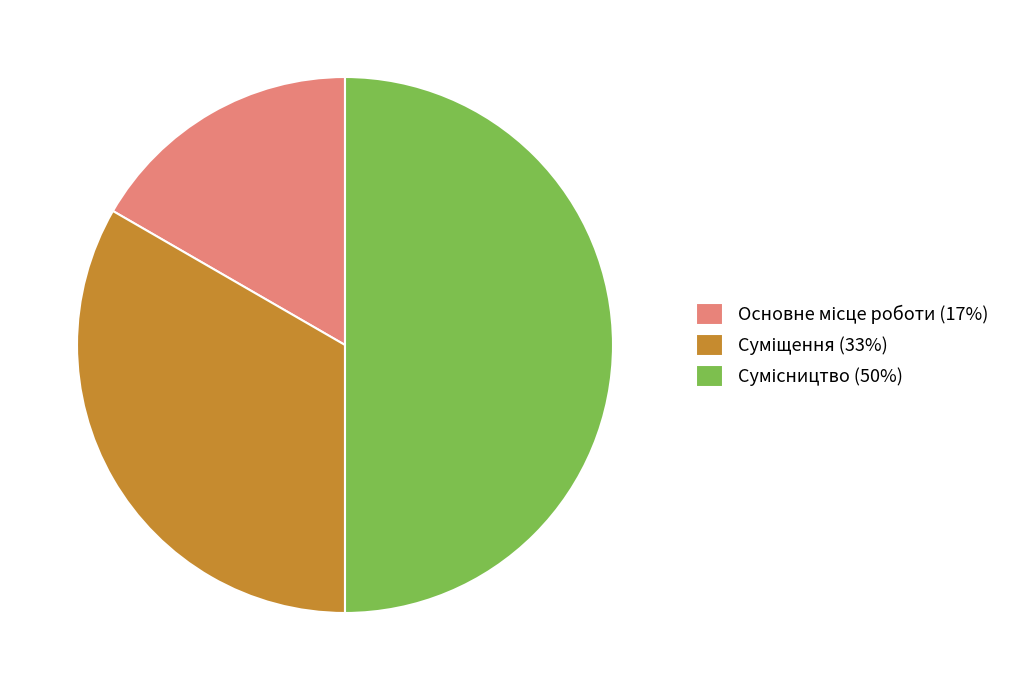

How many slices are in this pie chart?

3